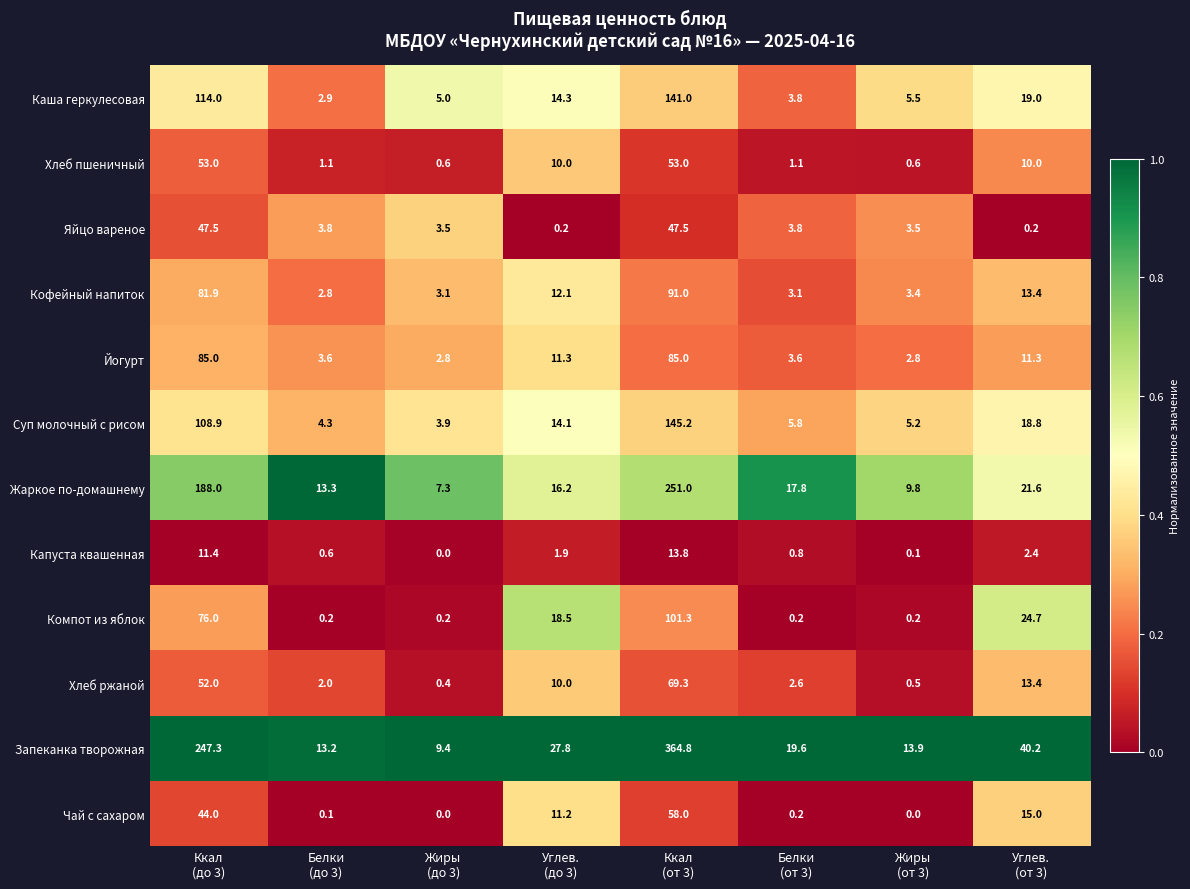

Which series has the largest total across all categories?

Запеканка творожная